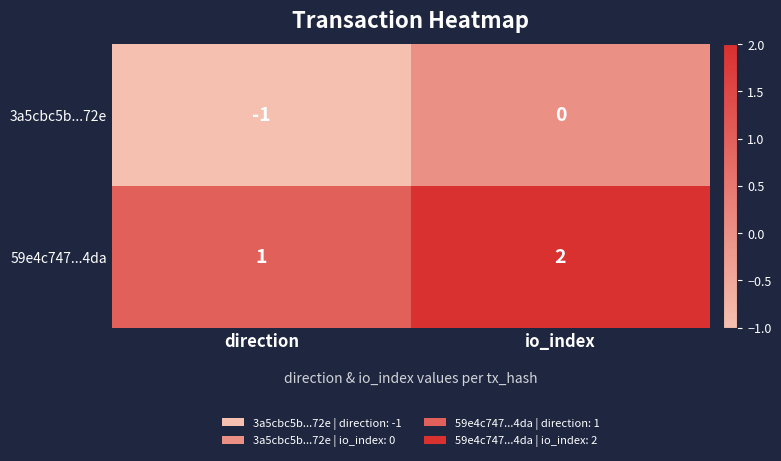

Count the number of categories in the chart.

2